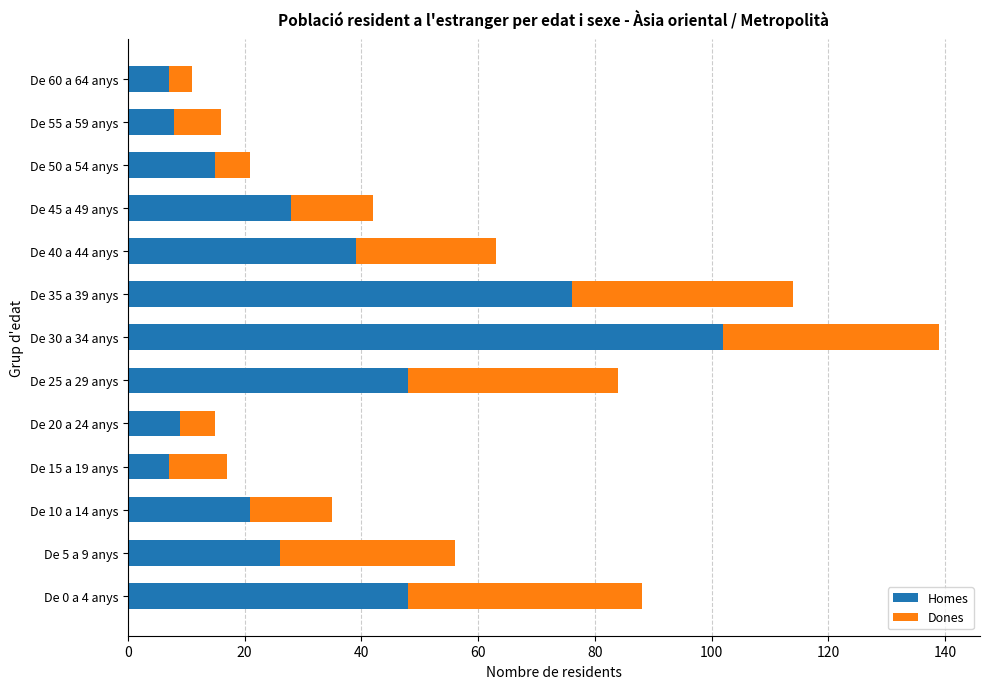

What is the lowest value of the Homes series?

7